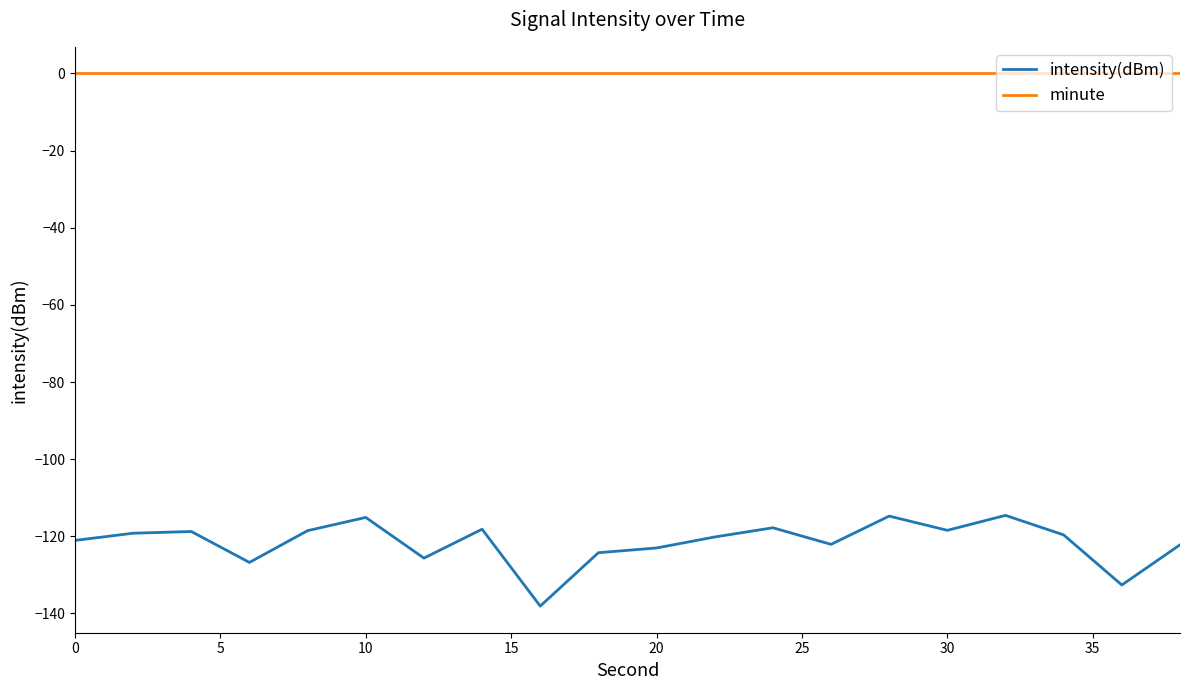

Which series has the largest range (max minus min)?

intensity(dBm)